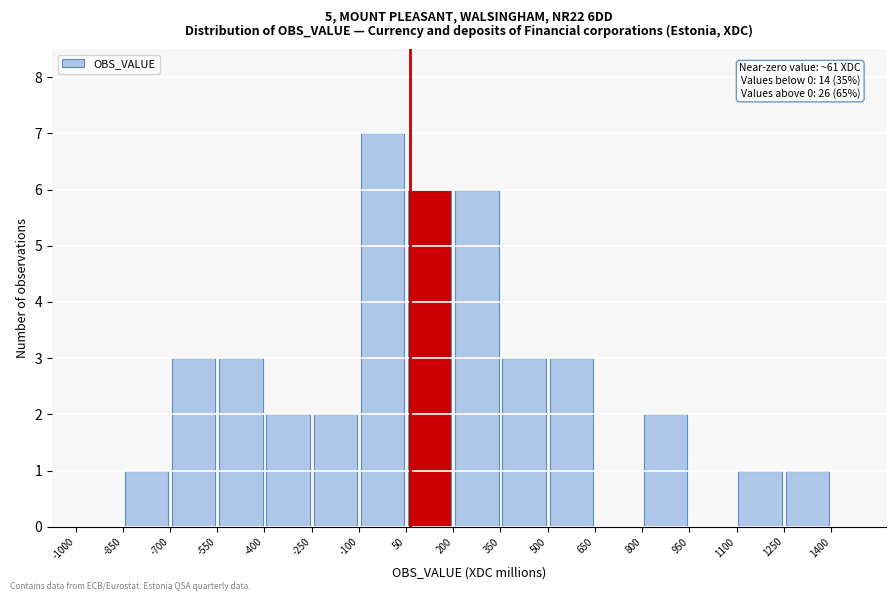

Which range on the x-axis has the tallest bar?

-100 to 50